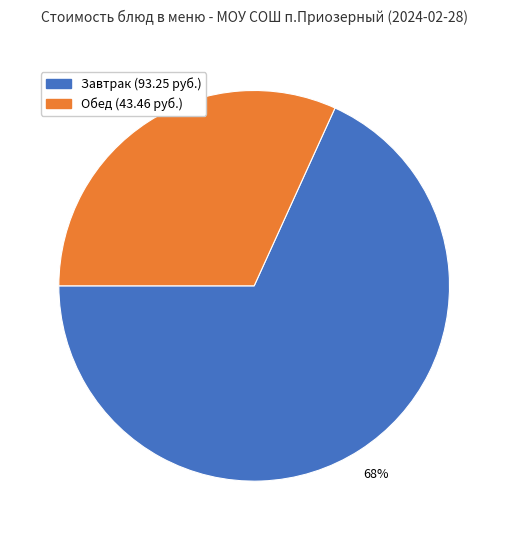

To the nearest percent, what is the average slice percentage?

50%